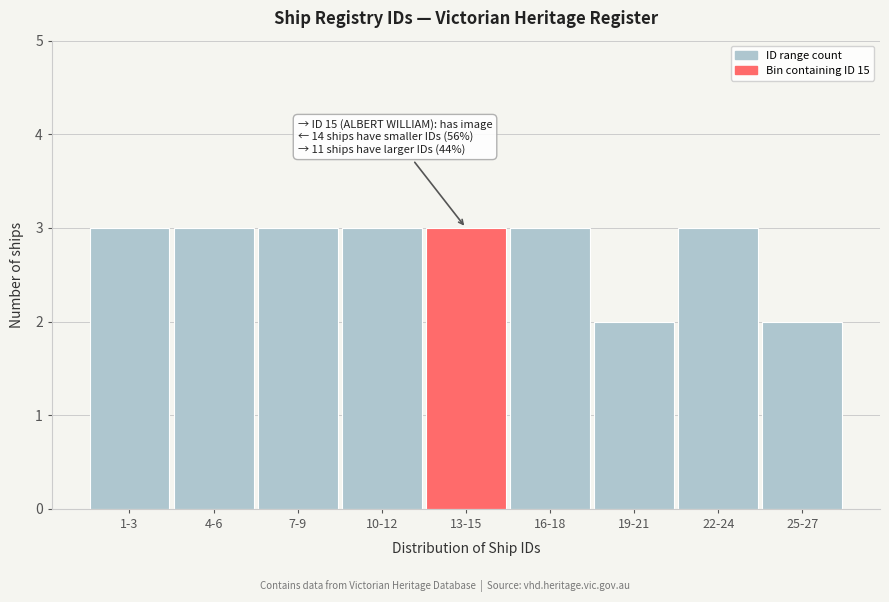

Reading right to left, what are all the values shown in this chart?

25-27=2	22-24=3	19-21=2	16-18=3	13-15=3	10-12=3	7-9=3	4-6=3	1-3=3